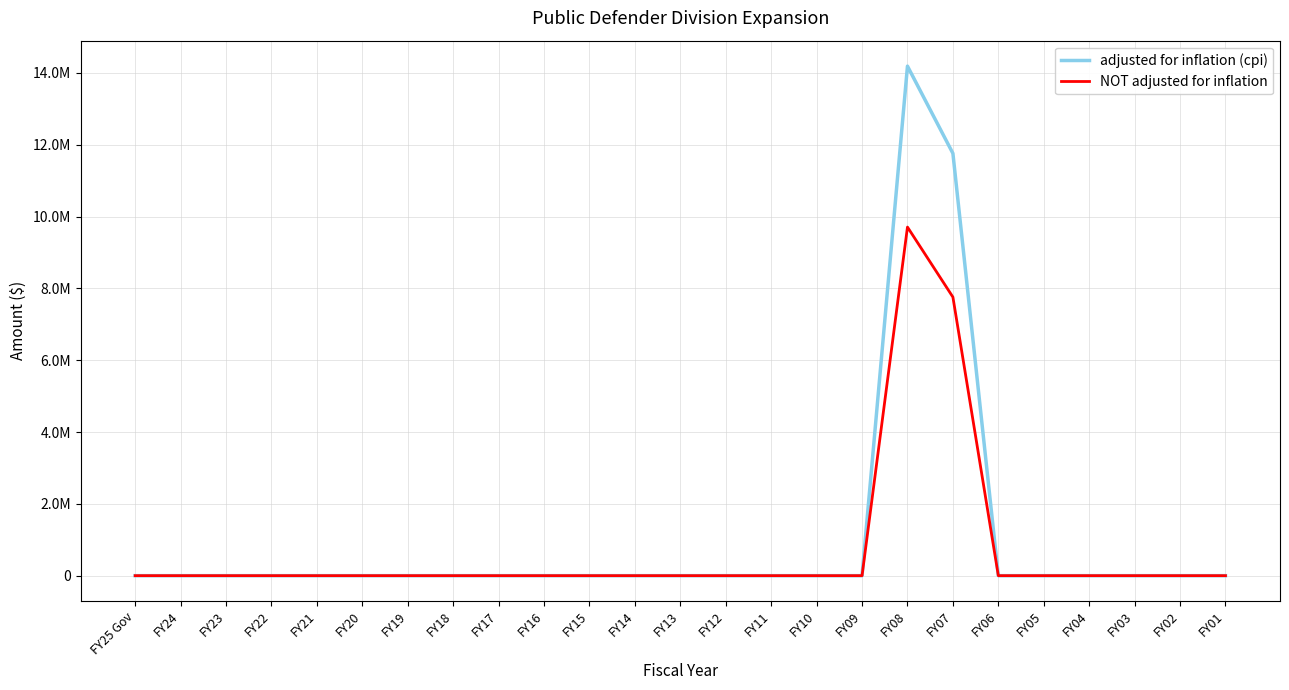

True or false: NOT adjusted for inflation and adjusted for inflation (cpi) intersect in this chart.

False